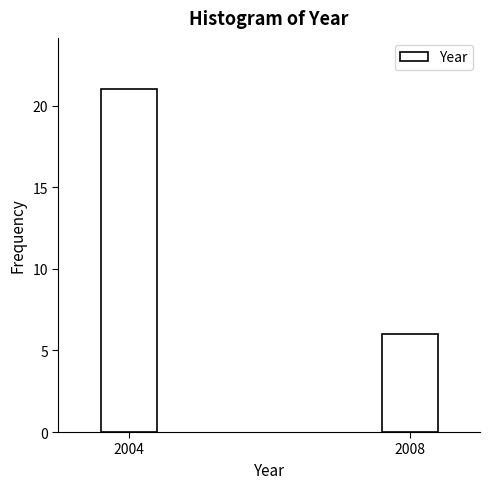

Reading left to right, transcribe all the data shown in this chart.

21	6